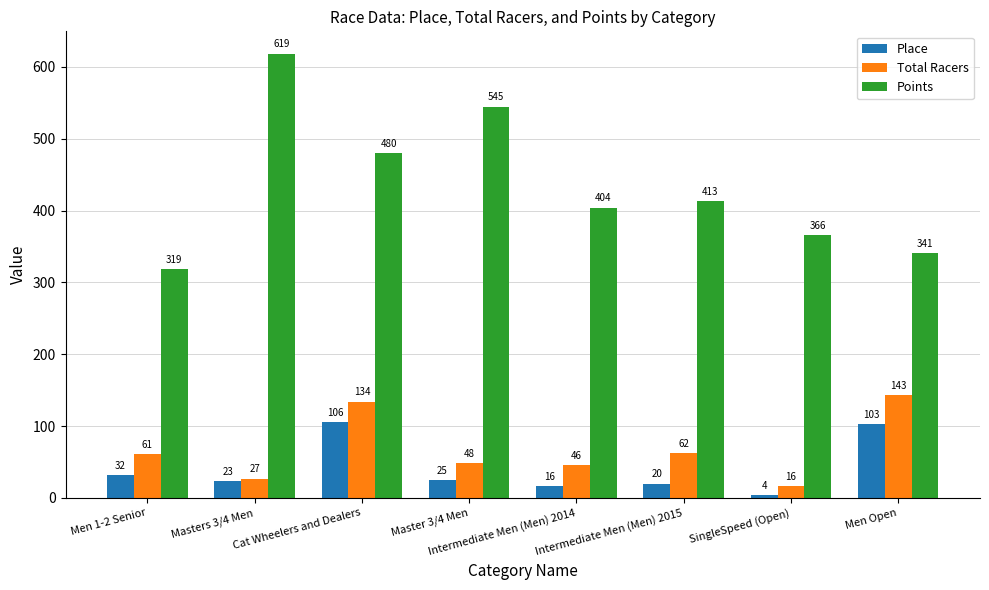

How many series are shown in this chart?

3